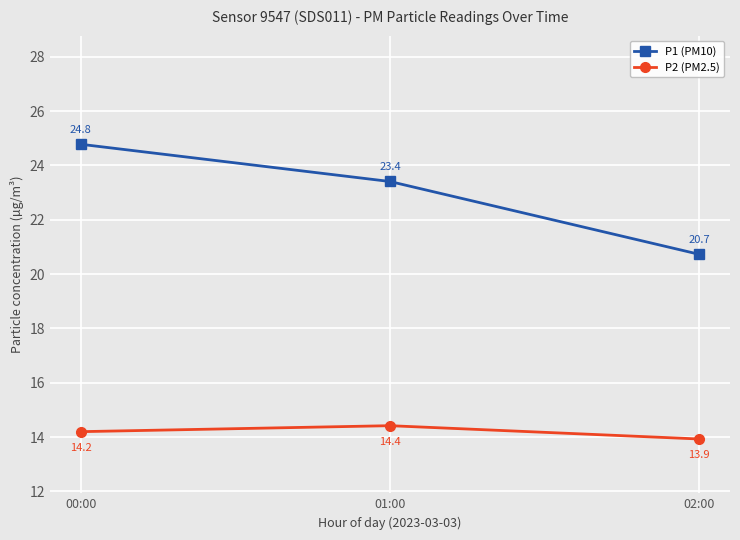

What is the difference between the maximum and minimum values in the P2 (PM2.5) series?

0.5